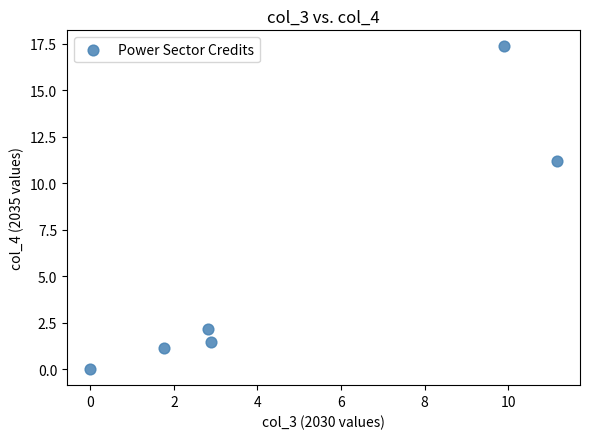

What is the range of X values (max minus min)?

11.2